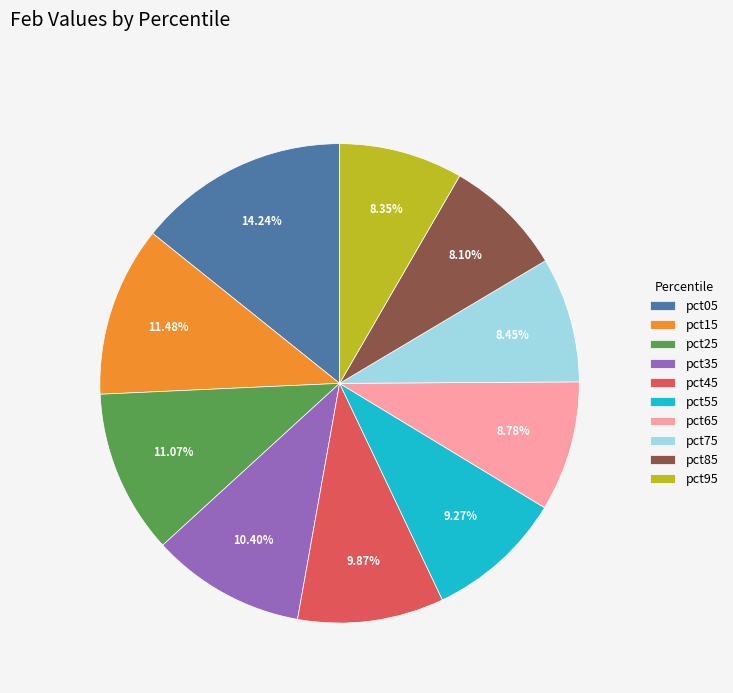

How many segments does this pie chart have?

10